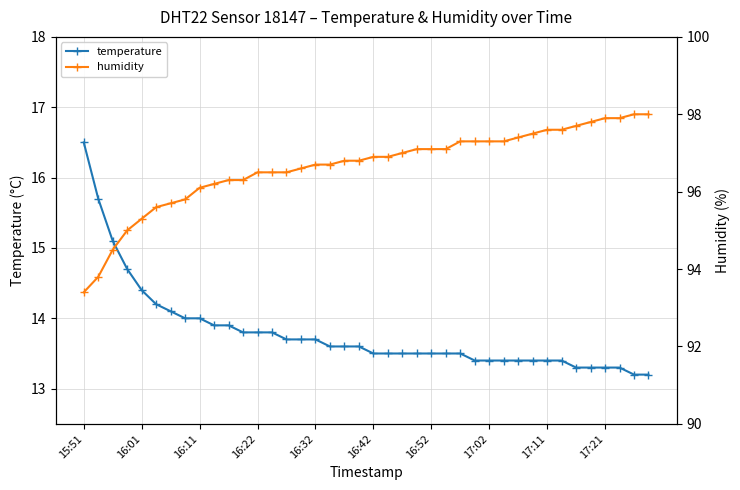

Is it true that temperature equals 18.1 at 16:42?

False